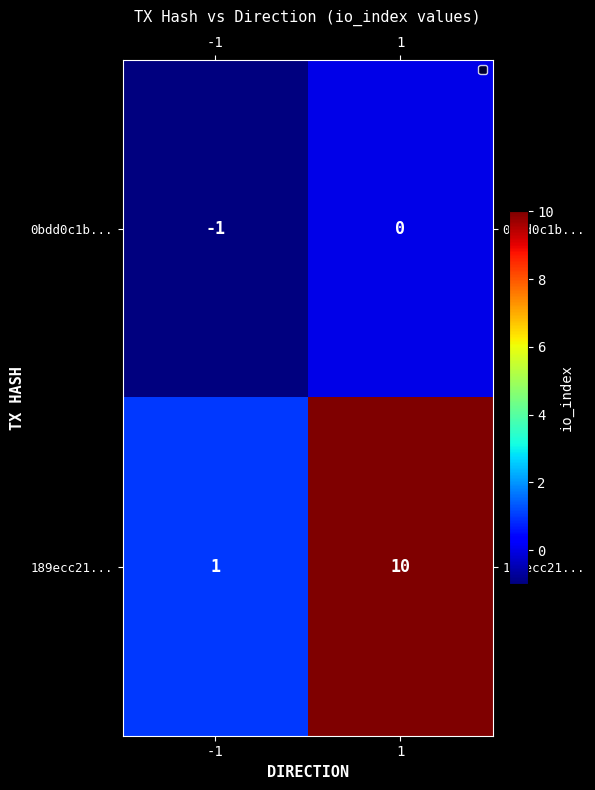

How many series are shown in this chart?

2